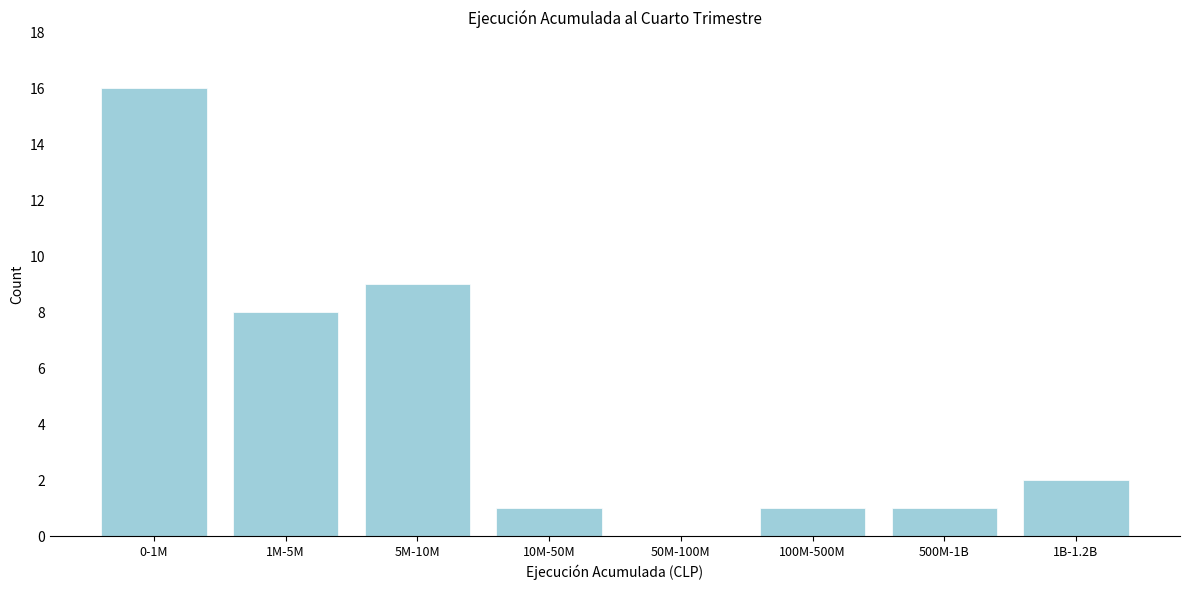

Reading left to right, list all the values displayed in this chart.

0-1M=16	1M-5M=8	5M-10M=9	10M-50M=1	50M-100M=0	100M-500M=1	500M-1B=1	1B-1.2B=2